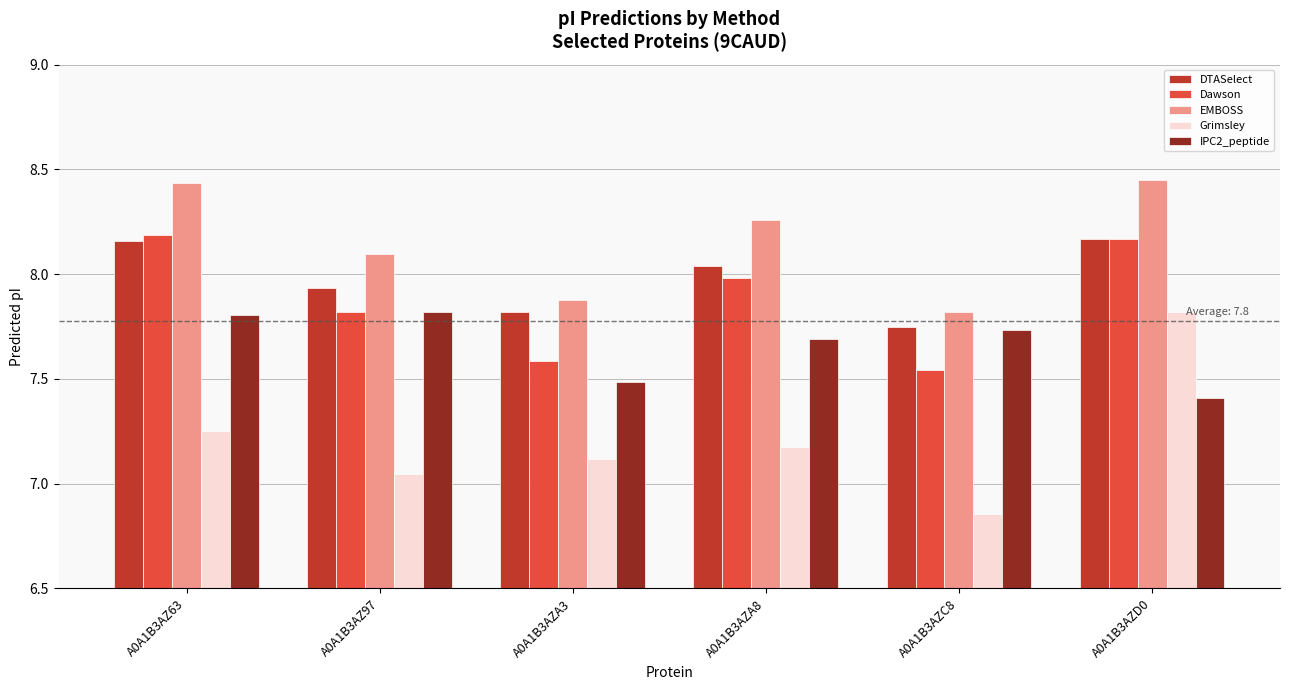

What position from the right is A0A1B3AZA8?

3